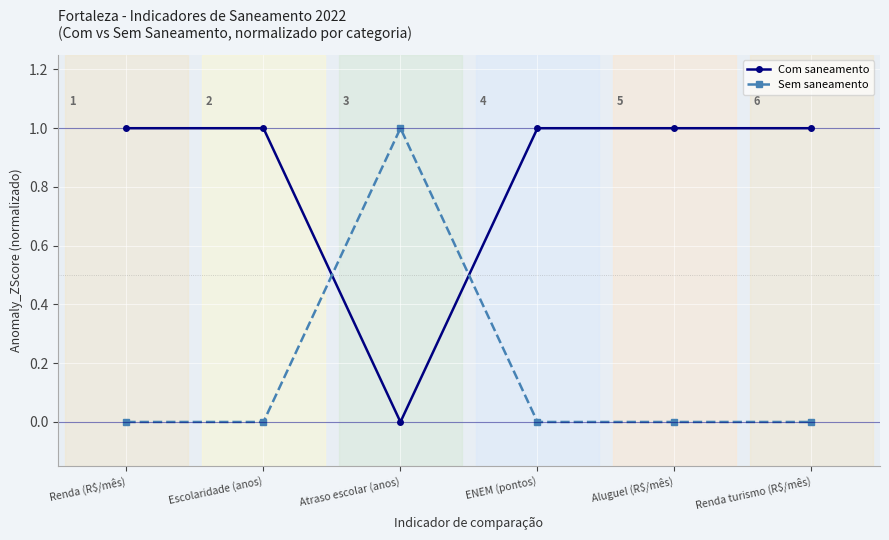

What is the sum of all Sem saneamento values?

1